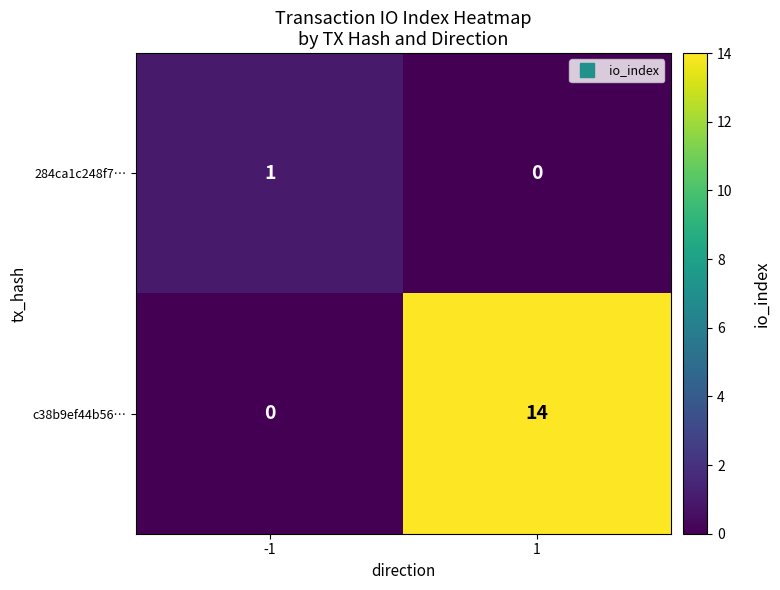

Reading left to right, list all the values displayed in this chart.

284ca1c248f7…: -1=1	1=0
c38b9ef44b56…: -1=0	1=14